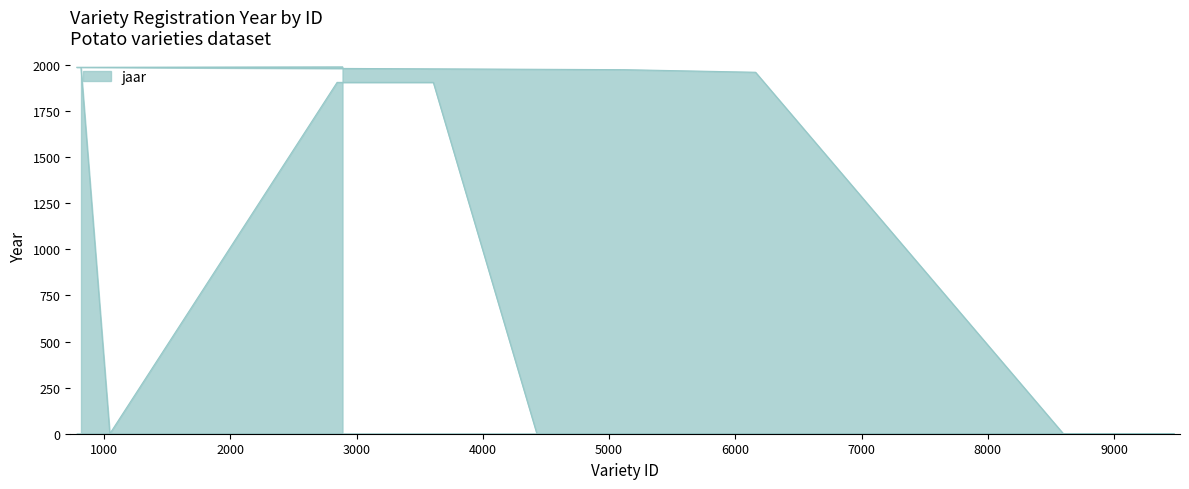

What is the difference between the maximum and minimum values?

1990